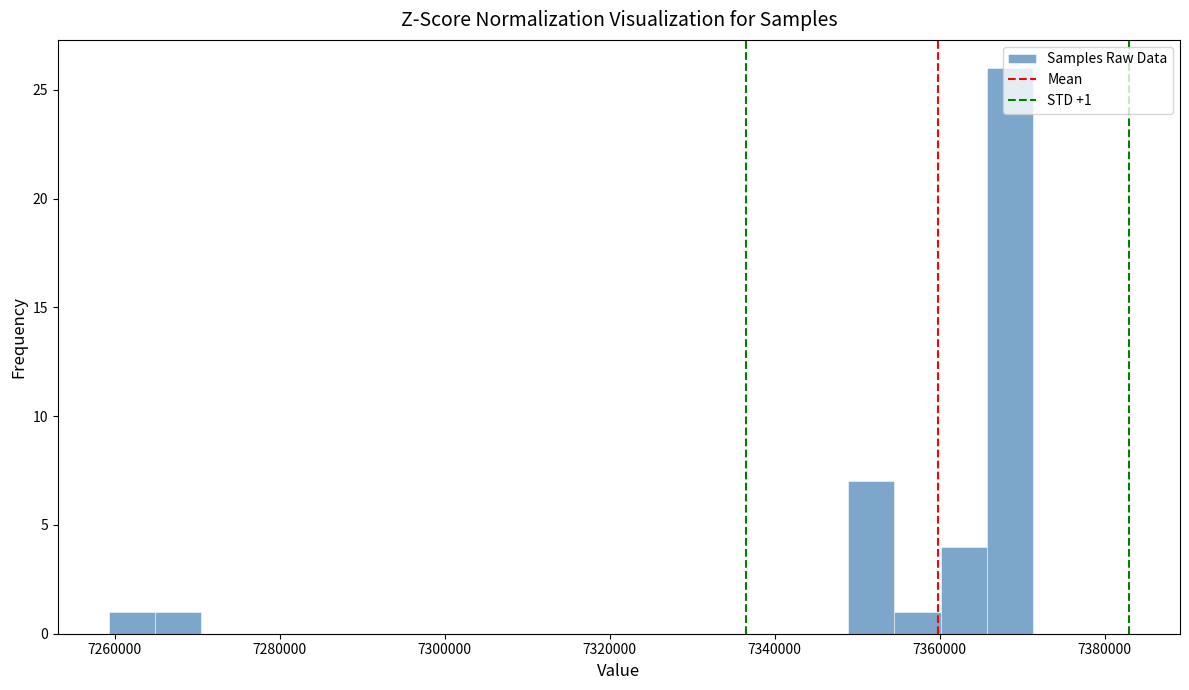

Around what value on the x-axis is the tallest bar? Give the approximate position of its centre, as read against the axis.

7368000